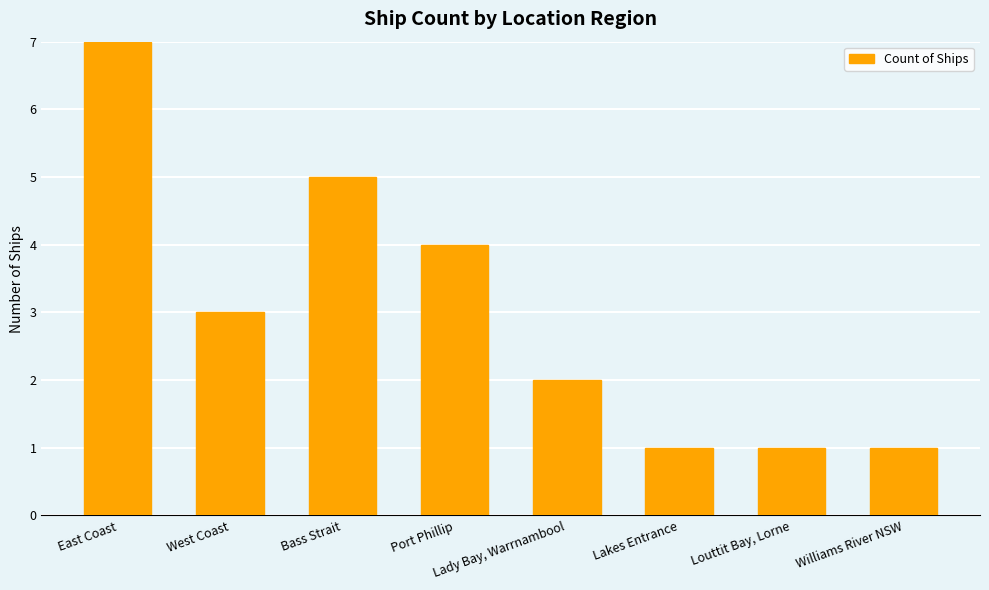

How many values are between 1 and 5?

7